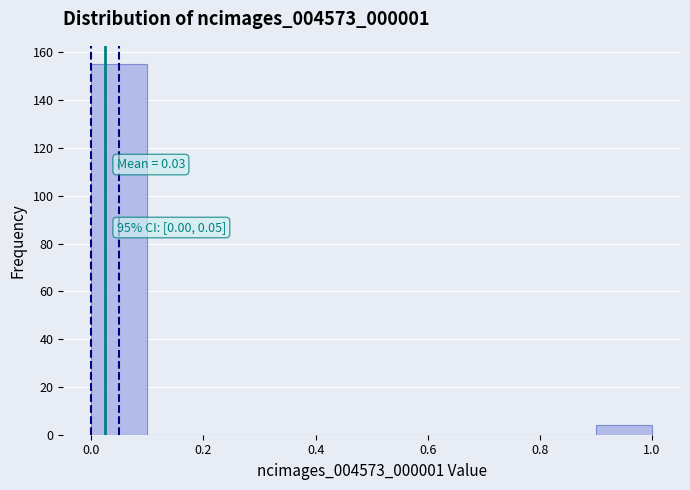

Which range on the x-axis has the tallest bar?

0.0 to 0.1